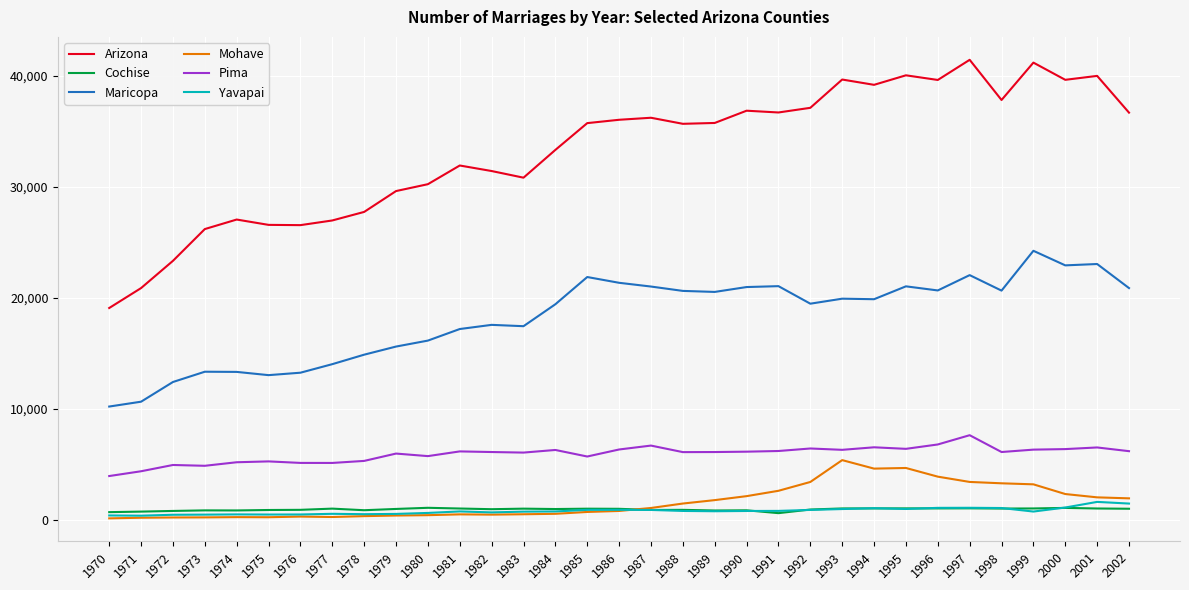

In Pima, how many points are lower than both neighbors (excluding endpoints)?

9